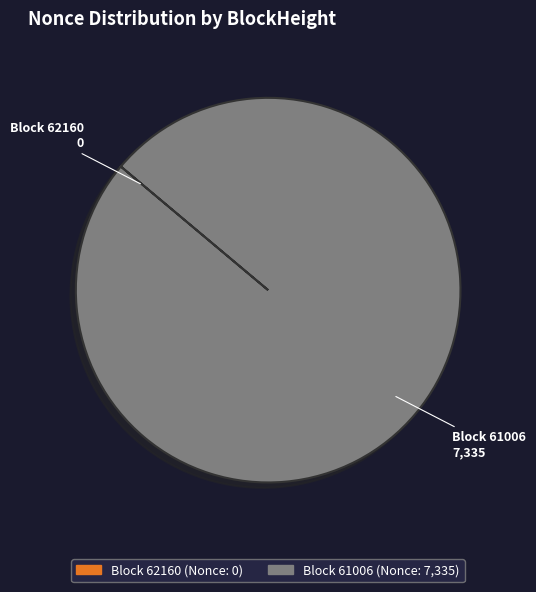

Does any single category account for the majority?

Yes